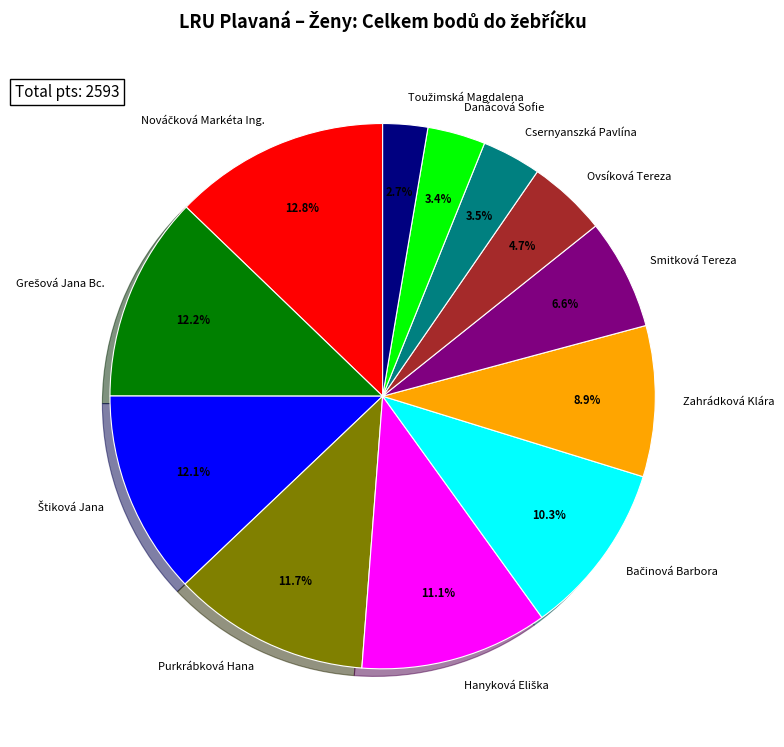

Does any single category account for the majority?

No